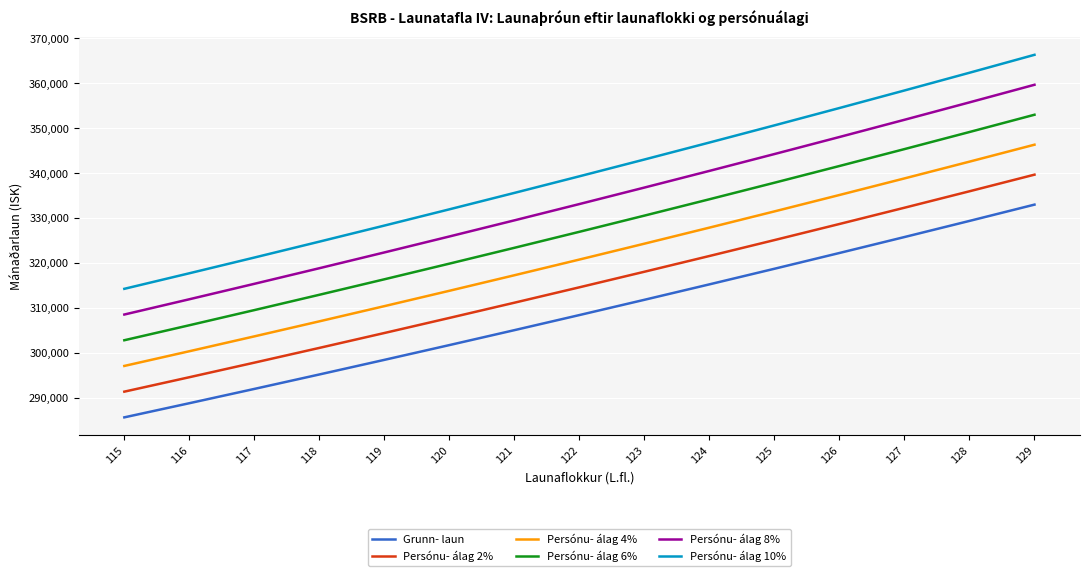

What is the approximate value of Persónu- álag 6% at 123?

330609